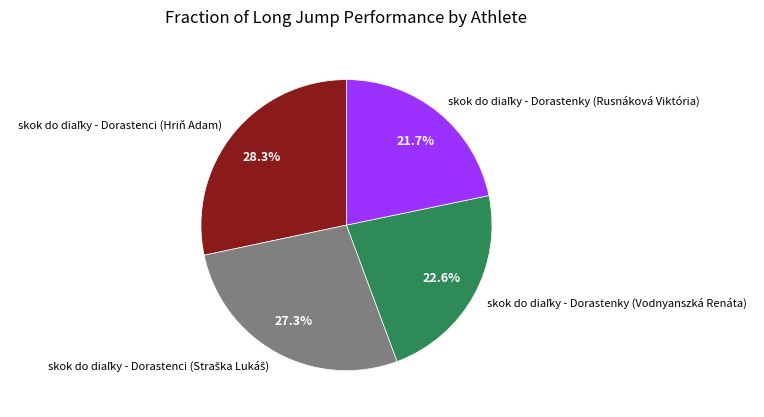

Is there any slice that represents more than half of the pie?

No